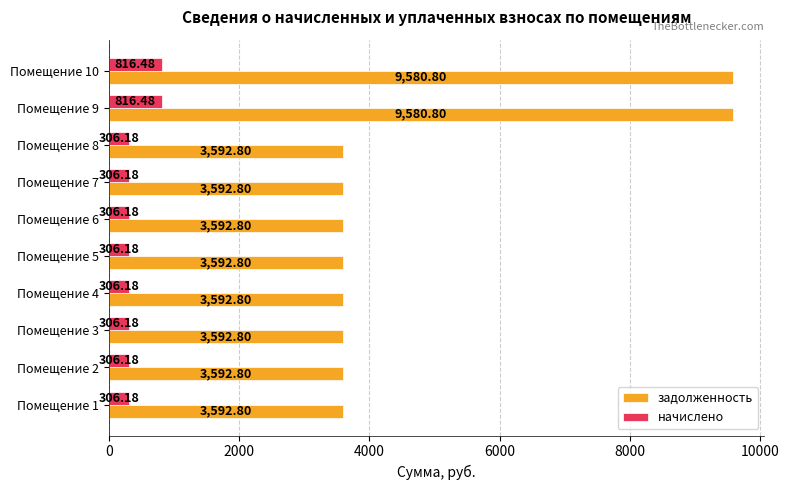

Which series has the largest total across all categories?

задолженность